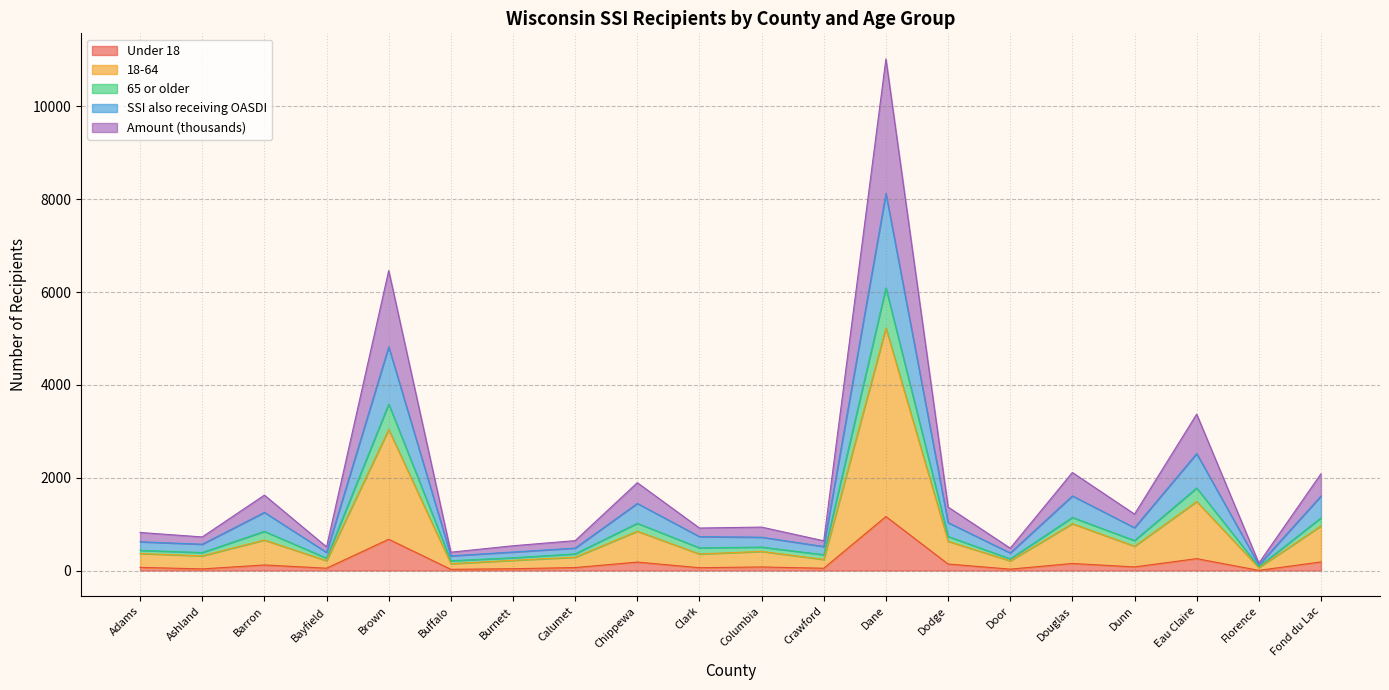

What is the label of the 6th point from the right?

Door